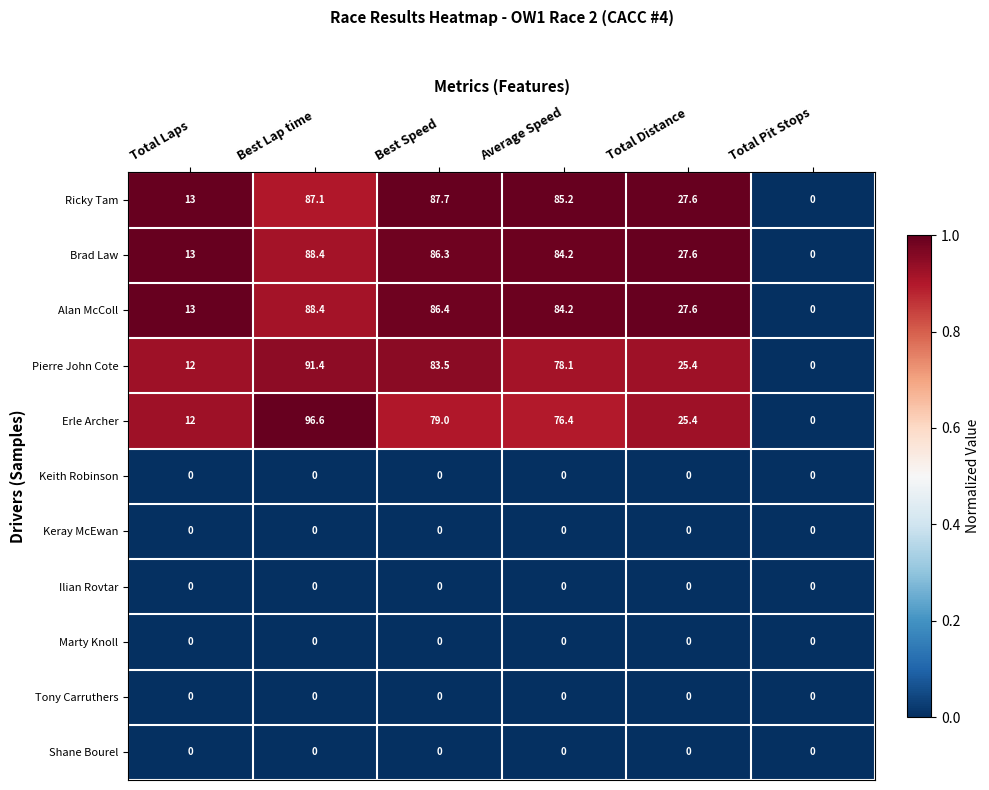

At which label does Brad Law first exceed 84?

Best Lap time